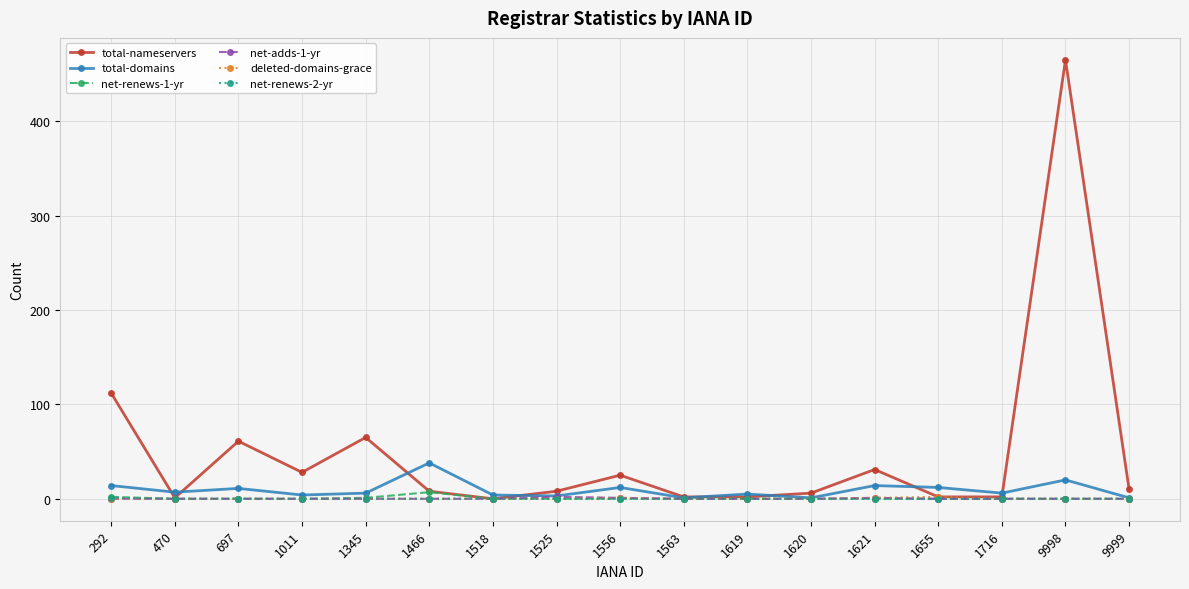

What is the sum of all net-adds-1-yr values?

4